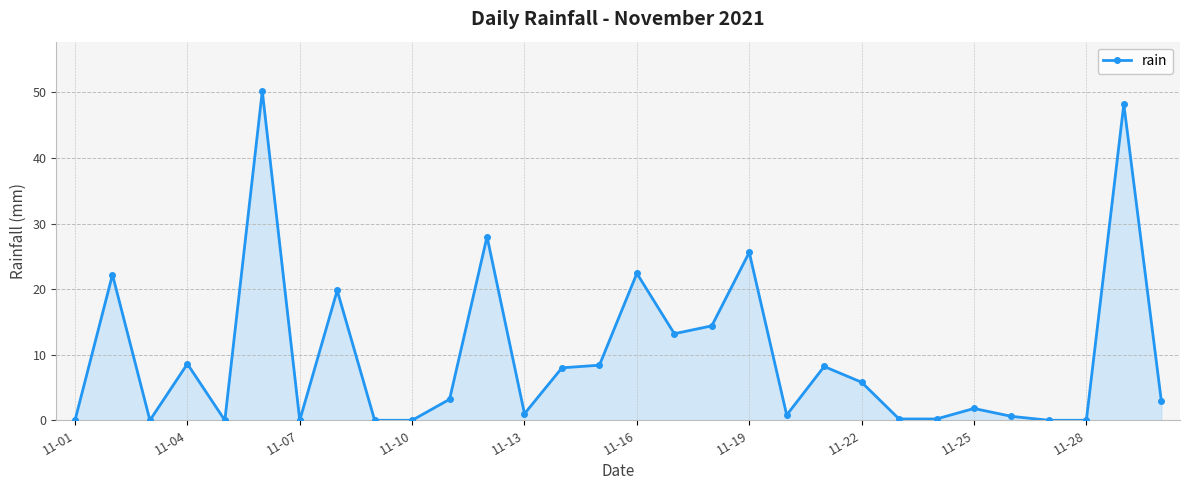

What is the greatest value displayed?

50.2